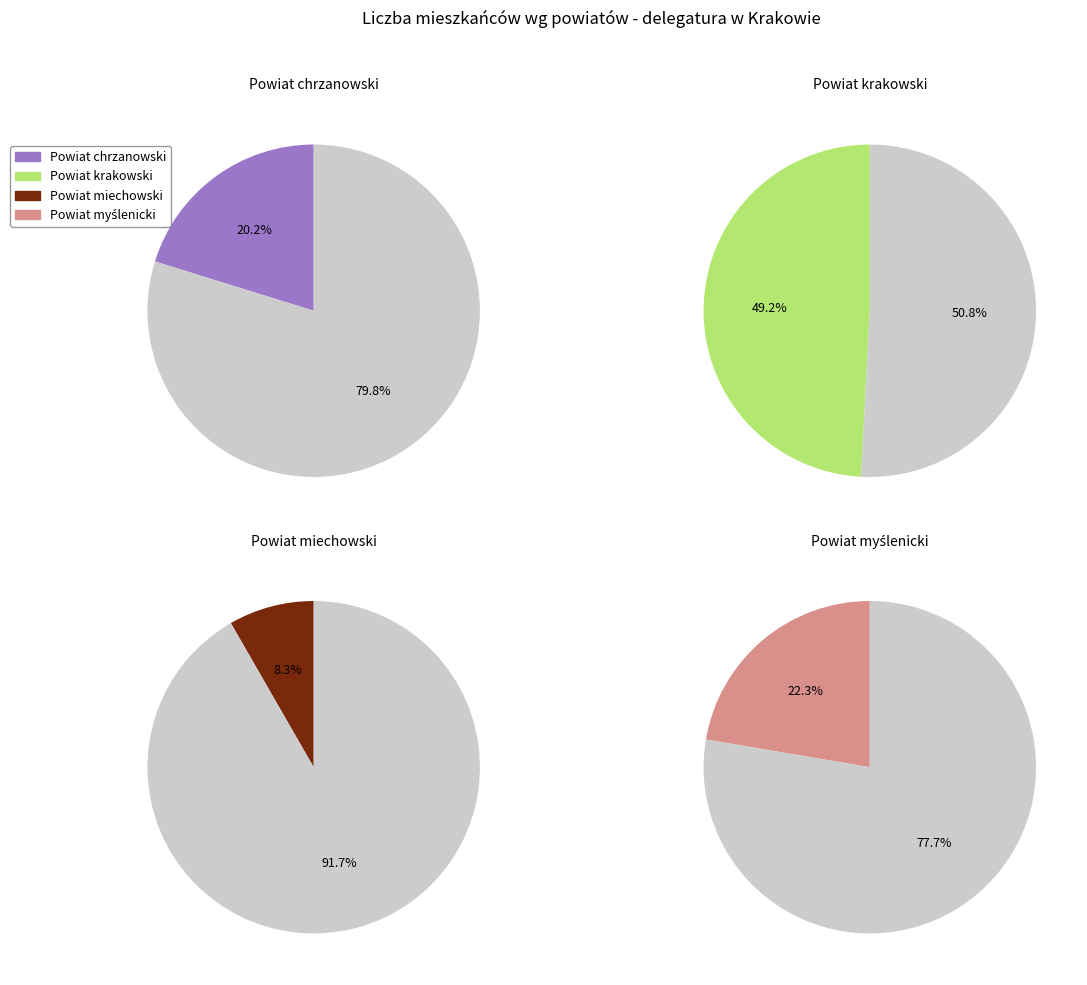

Does any single category account for the majority?

No